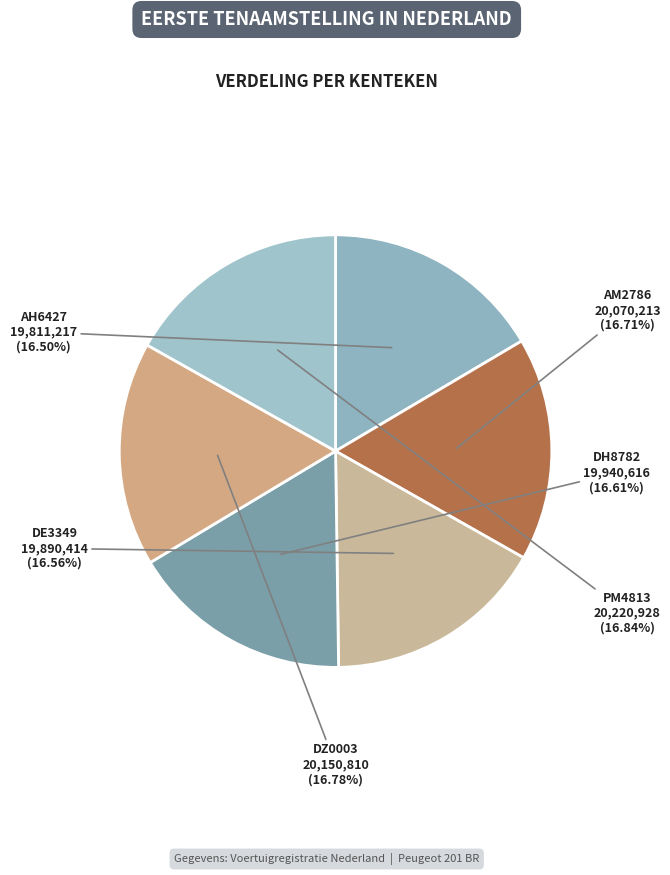

Do AM2786 and DZ0003 together represent more than half of the pie?

No